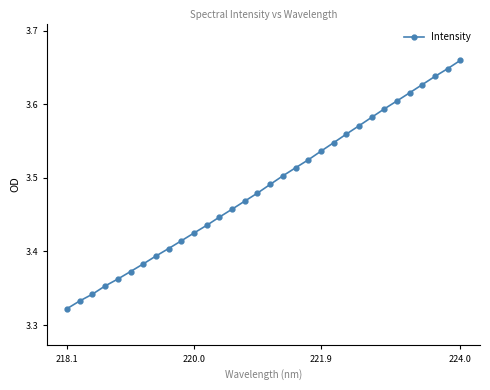

How many values are between 3 and 4?

32